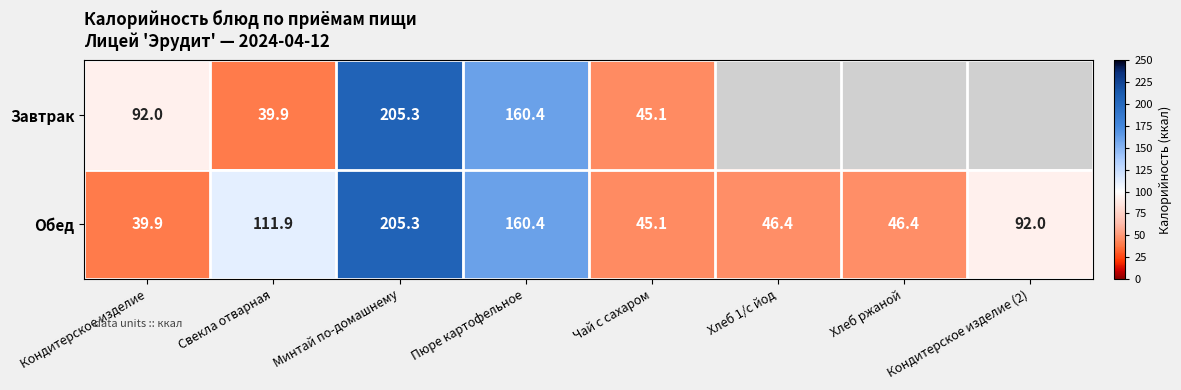

What is the average value of the Обед series?

93.4